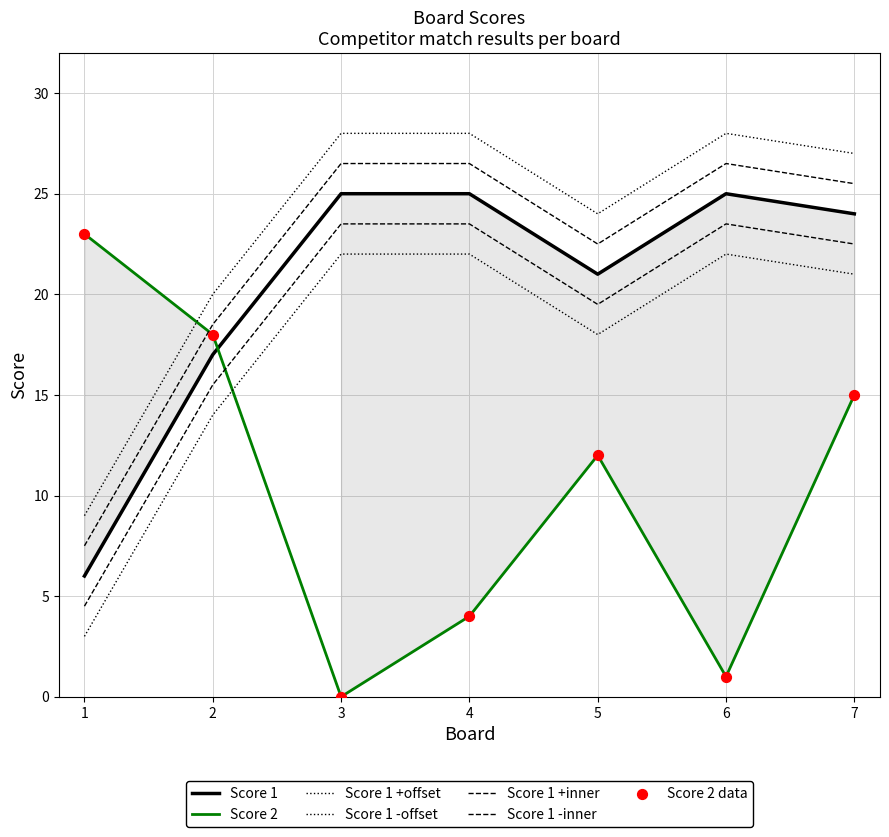

What is the total value across all series at 2?

35